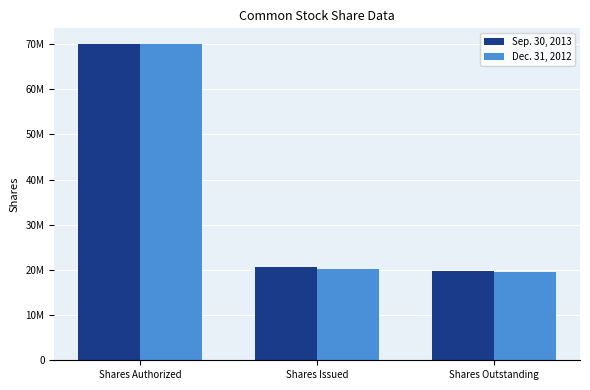

At which category is the sum across all series the highest?

Shares Authorized